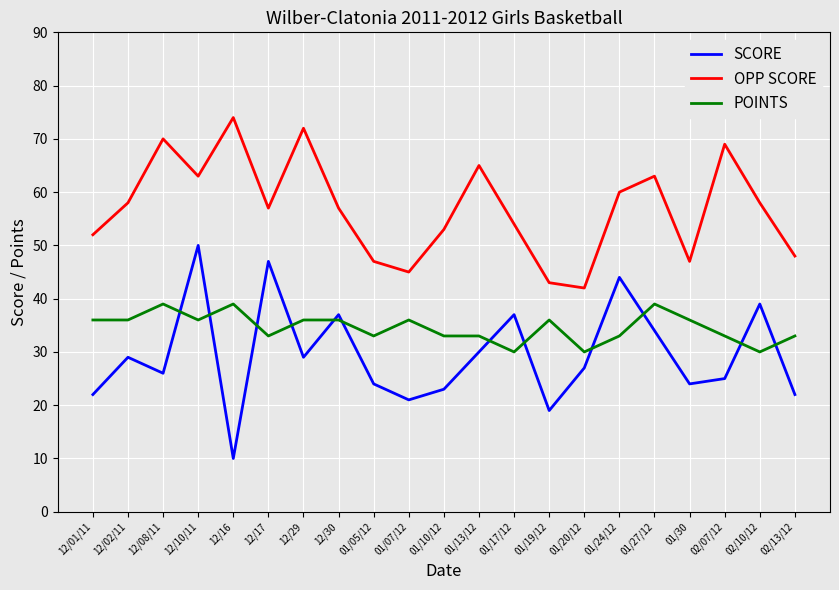

Is this an area chart (filled region under the line)?

No